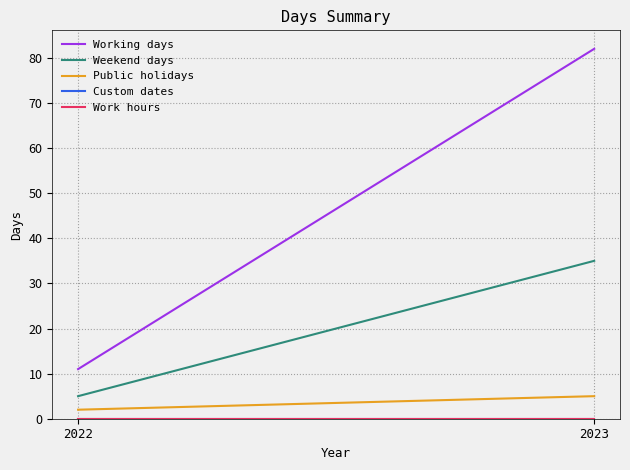

Is the value of Work hours at 2022 greater than the value of Custom dates at 2022?

No